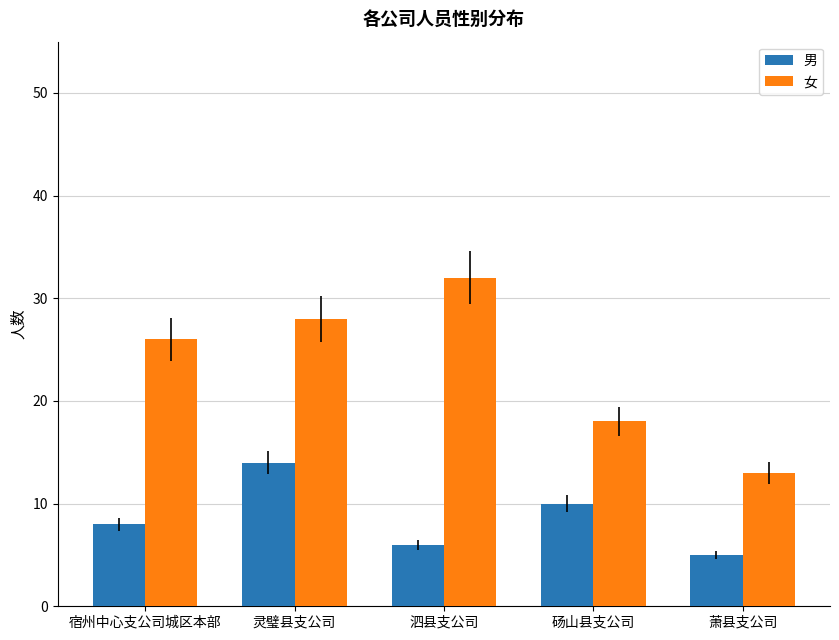

What are all the series names shown in the legend?

男, 女